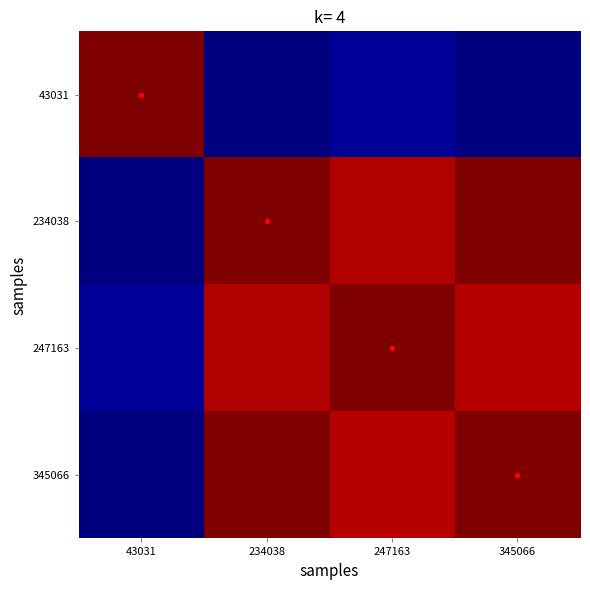

Rank the series at 43031 from lowest to highest value.

345066, 234038, 247163, 43031